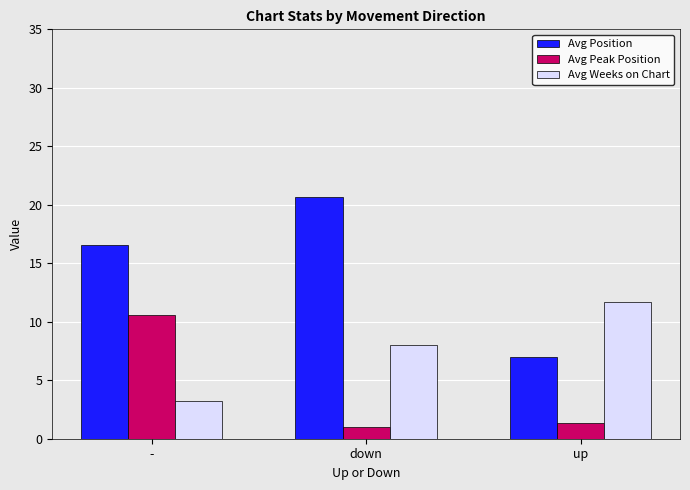

How many bars are there in total?

9